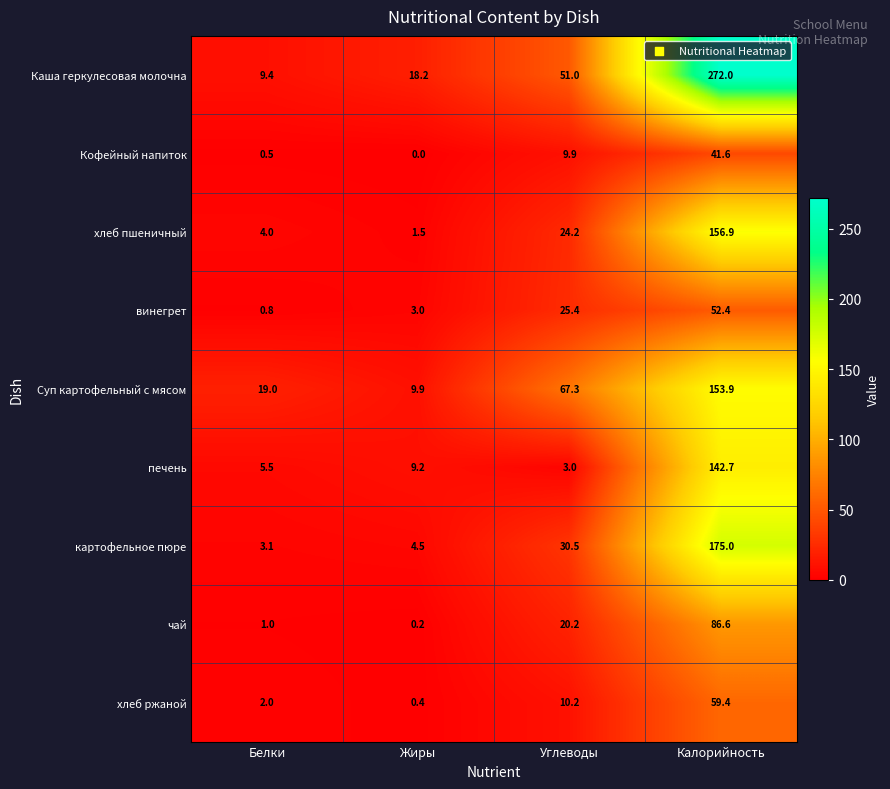

What is the minimum value for винегрет?

0.8